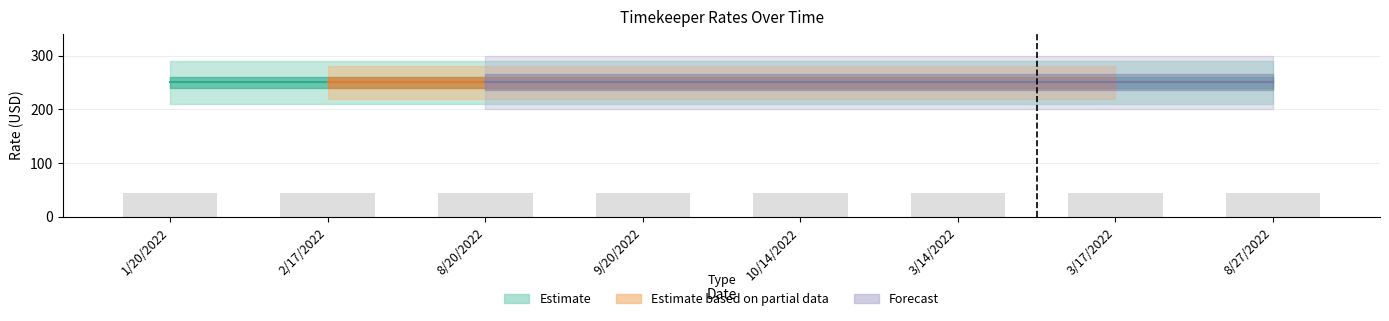

Rank the categories by Timekeeper rate value from lowest to highest.

1/20/2022, 2/17/2022, 8/20/2022, 9/20/2022, 10/14/2022, 3/14/2022, 3/17/2022, 8/27/2022